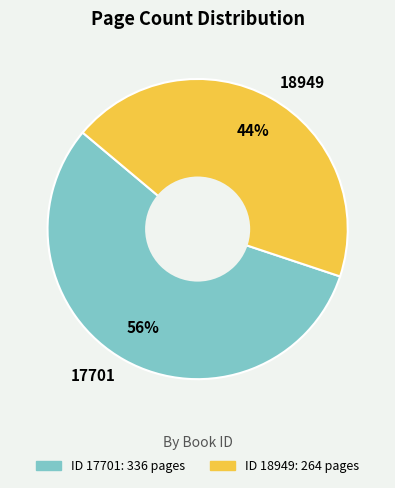

To the nearest percent, what percentage of the pie is 18949?

44%